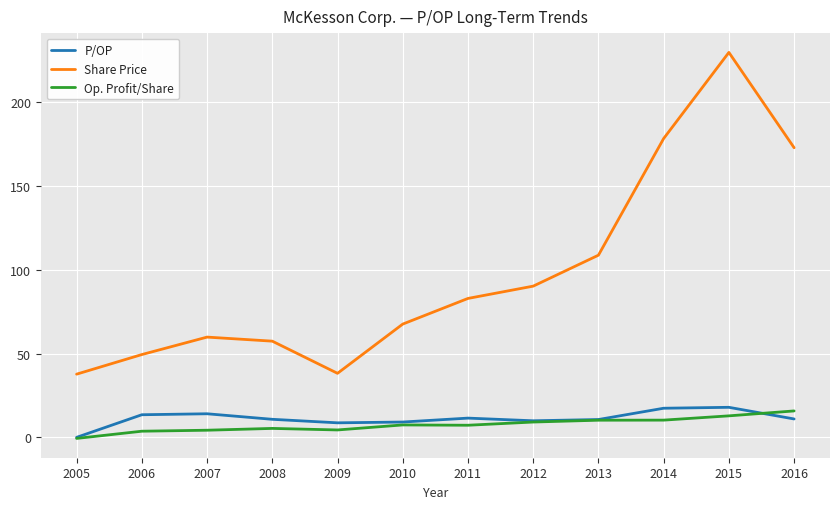

True or false: Share Price and Op. Profit/Share cross at least once.

False